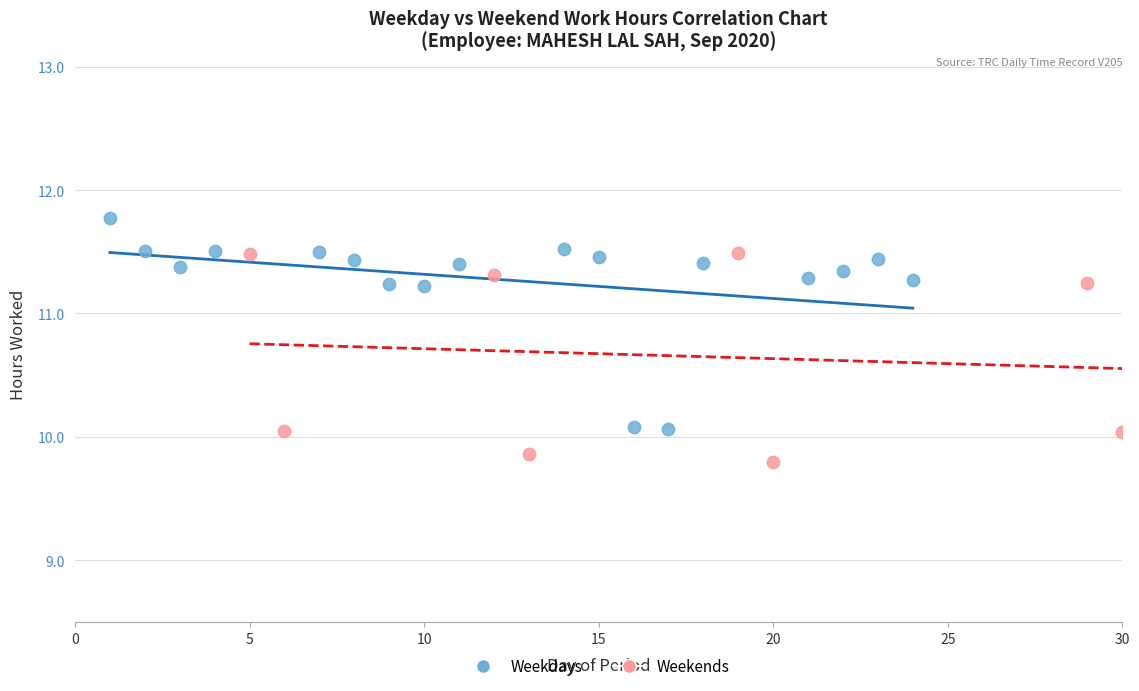

Which series reaches the maximum Y coordinate?

Weekdays